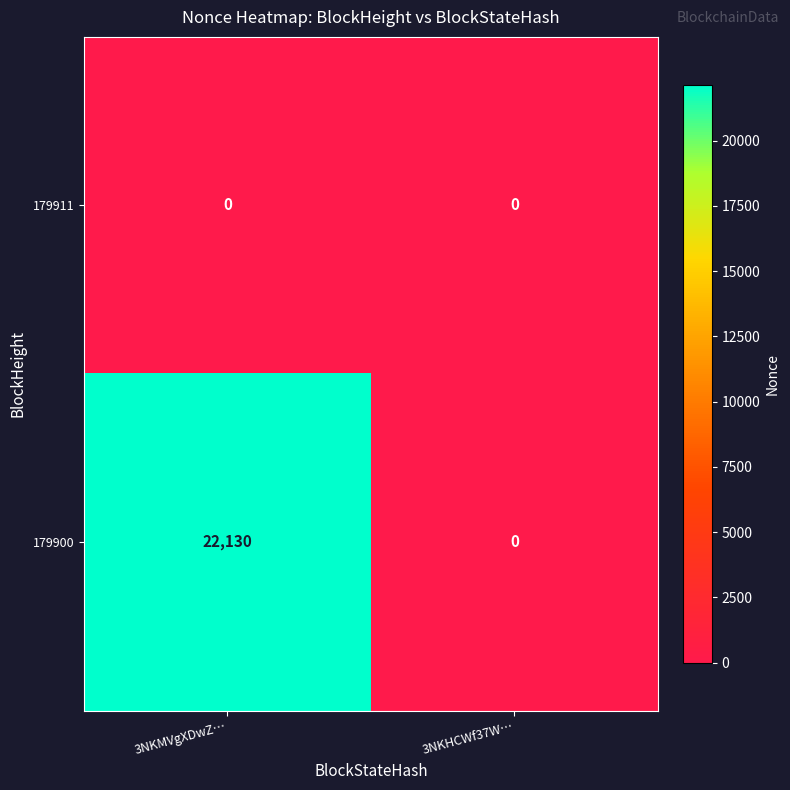

List the series in order of their overall mean, lowest first.

179911, 179900